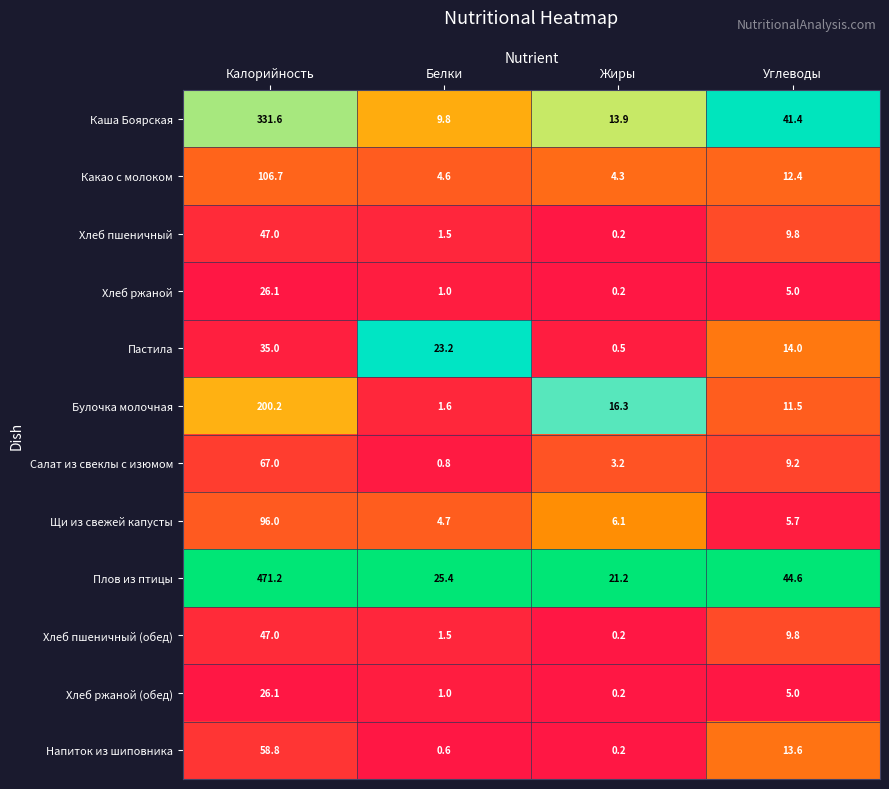

At which category is the sum across all series the highest?

Калорийность